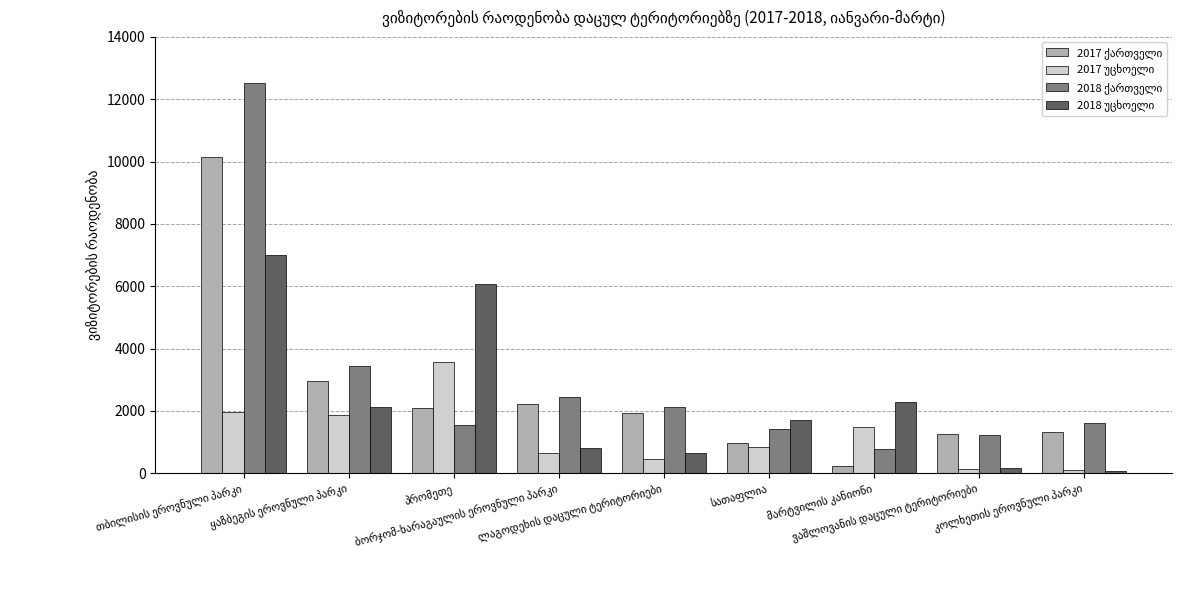

What is the maximum value shown in the chart?

12530